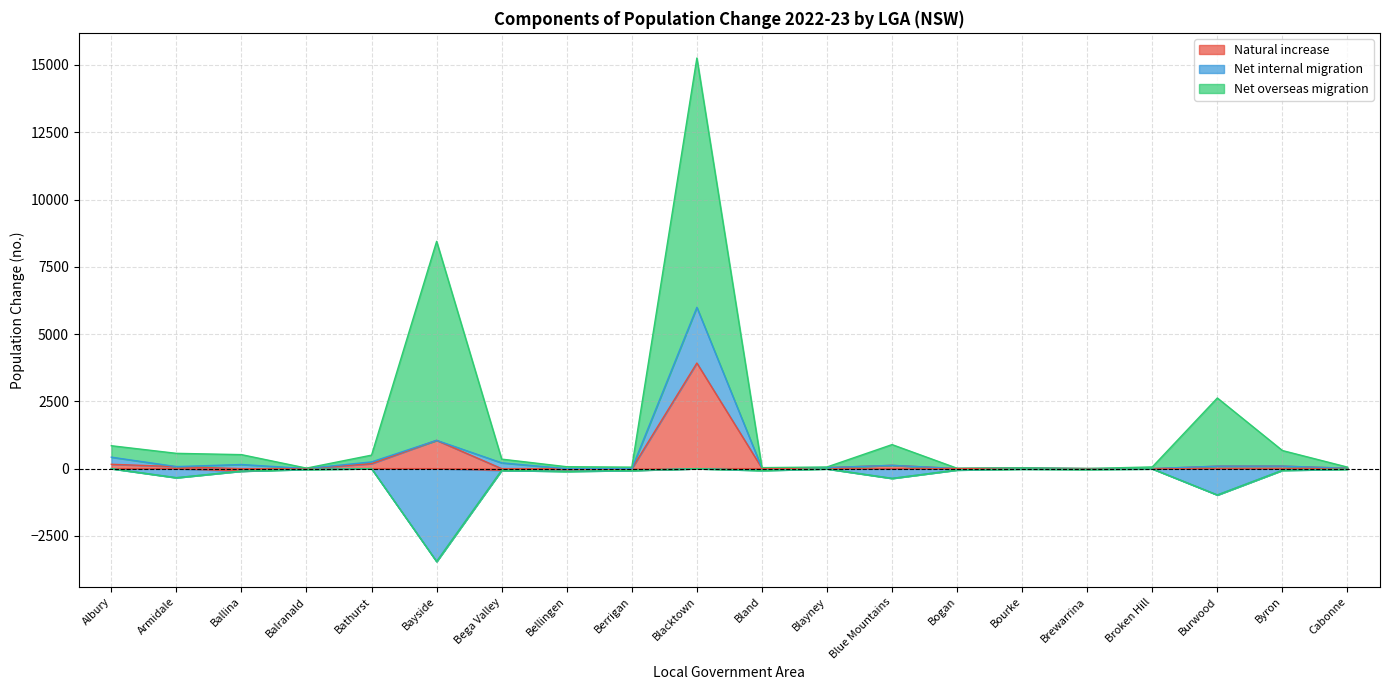

What is the difference between the Net overseas migration values at Bogan and Balranald?

5